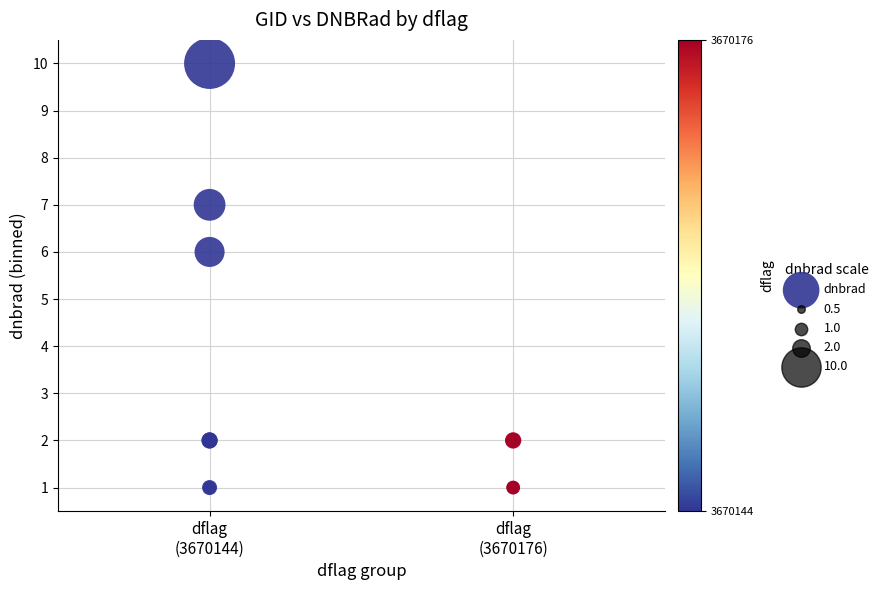

What Y value in the scatter plot is closest to 5?

6